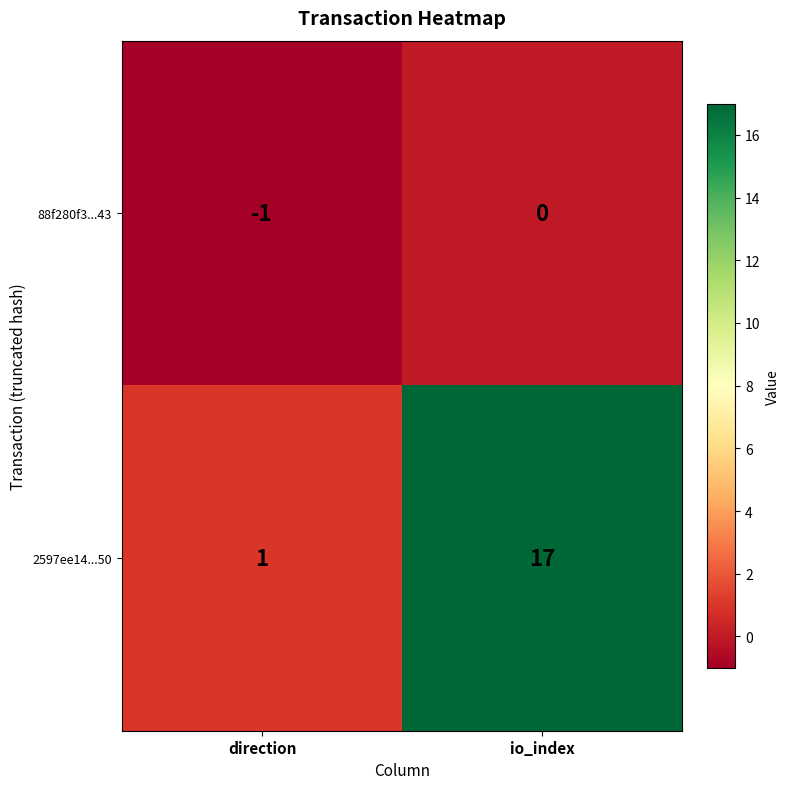

Which category has the lowest value in the 2597ee14...50 series?

direction